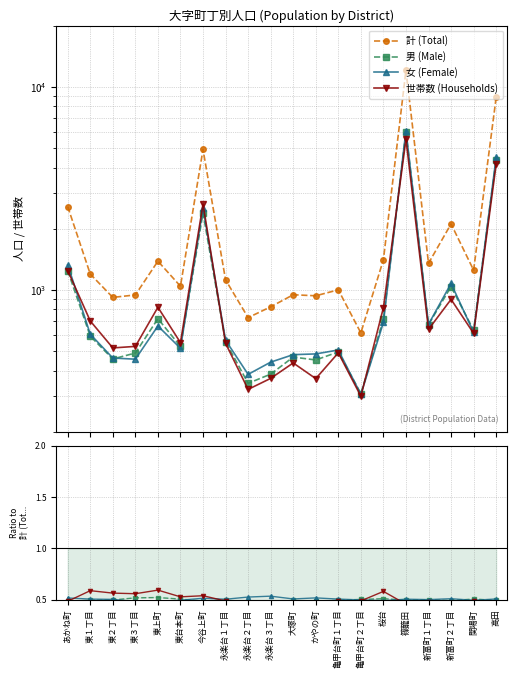

Count the number of data series in this chart.

4